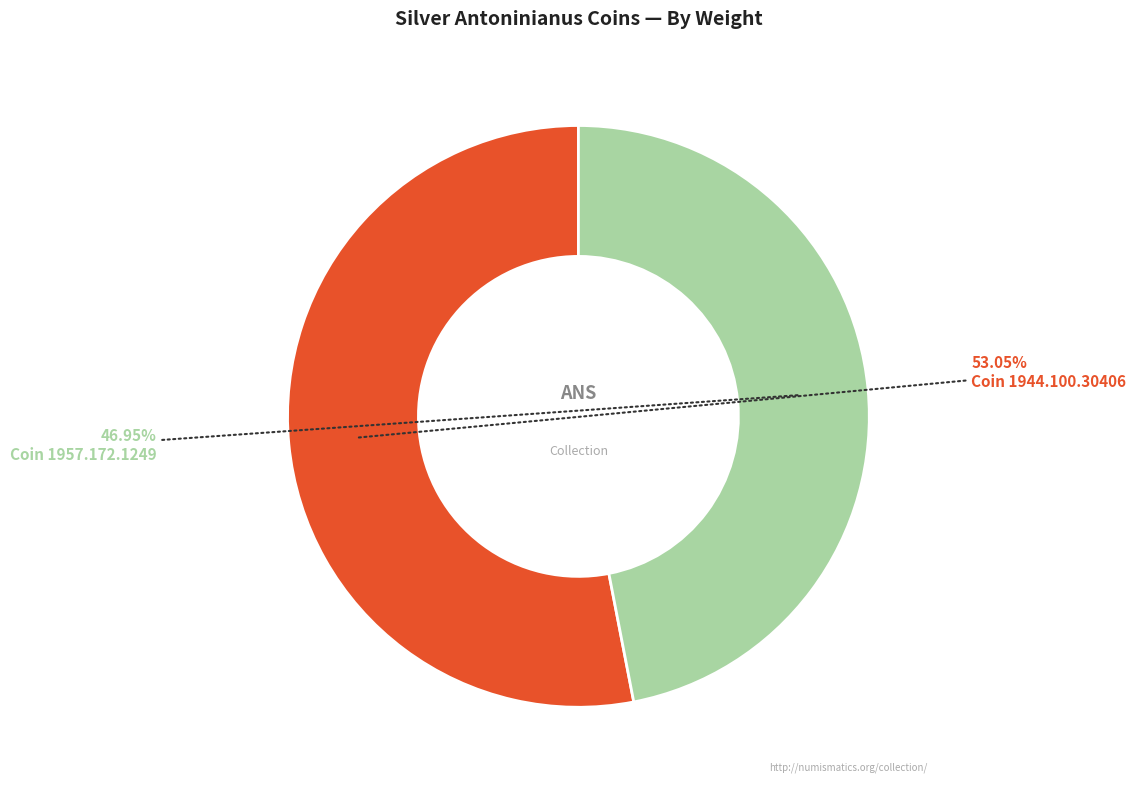

Does any single category account for the majority?

Yes